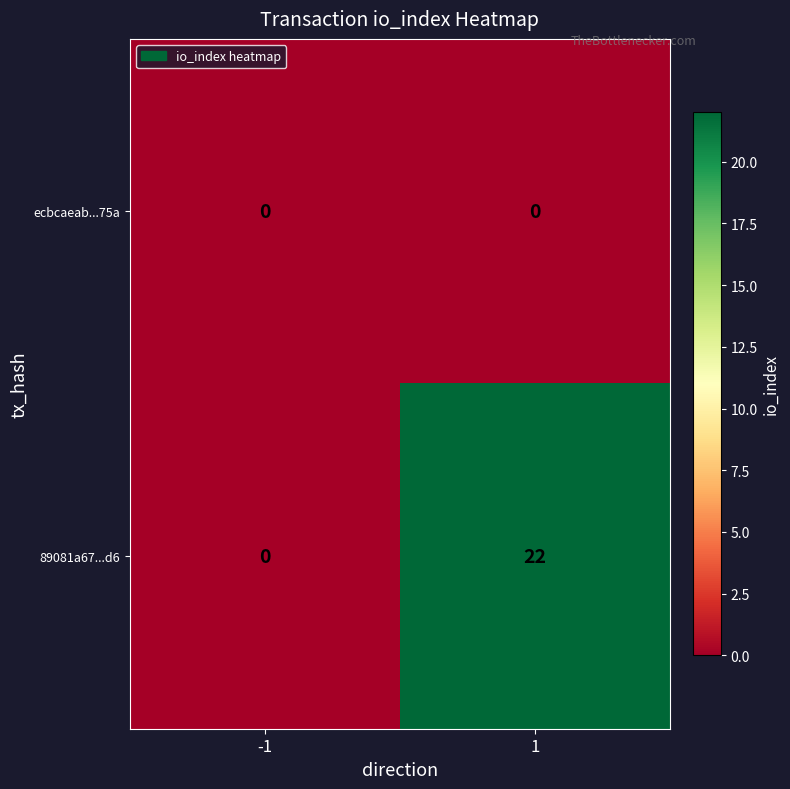

What is the difference between the highest and lowest values at 1?

22